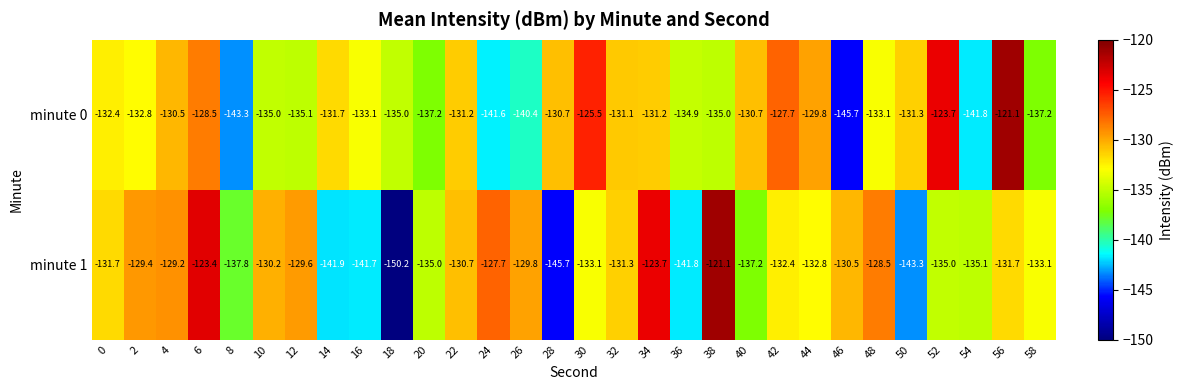

Is it true that minute 1 equals -135.1 at 54?

True